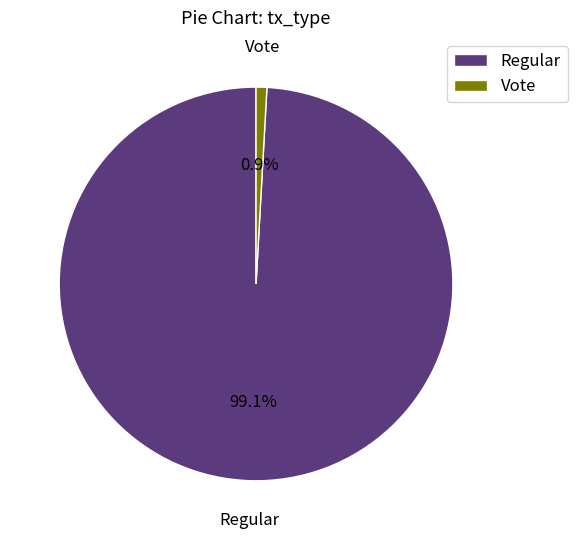

How many segments does this pie chart have?

2